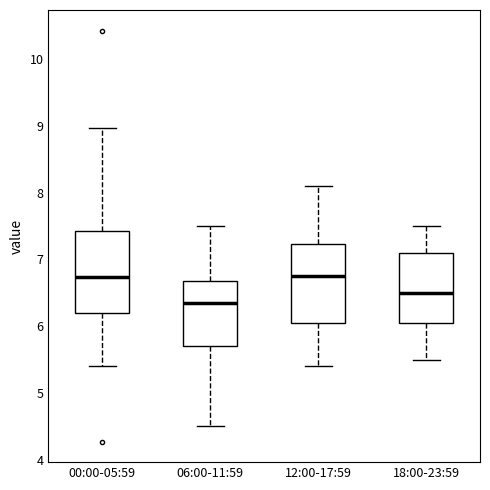

Where is the lower edge of the box for 12:00-17:59 on the y-axis? The values are not printed on the chart, so give them approximately, as read against the axis.

6.1